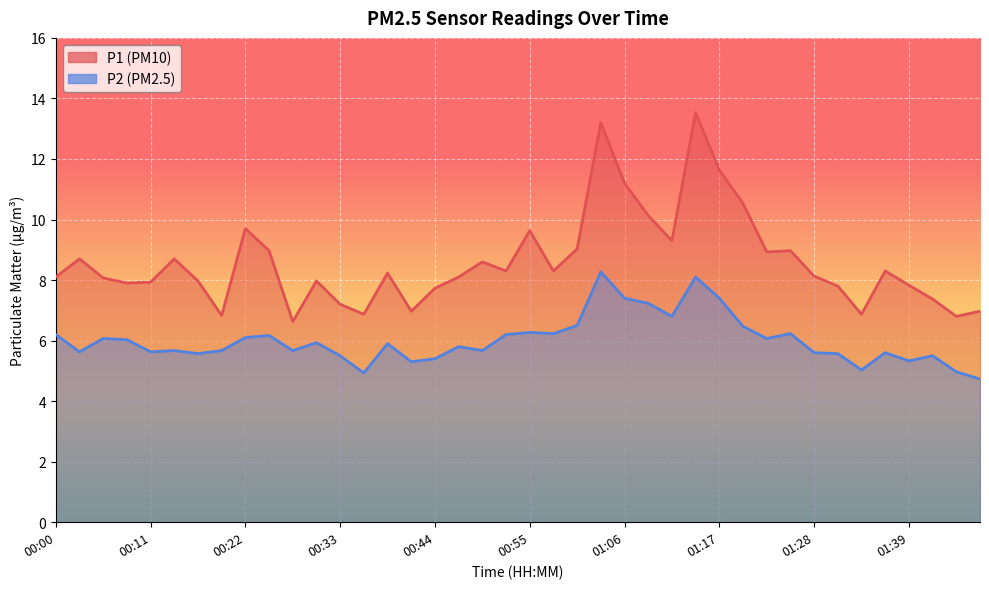

Rank the series at 00:11 from highest to lowest value.

P1, P2